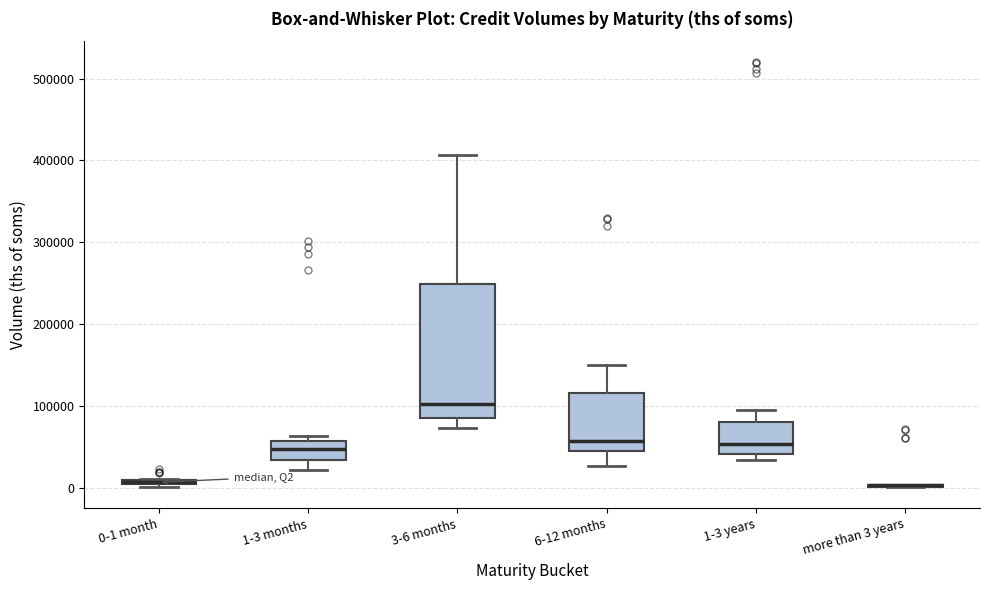

Where does the median line of the box for 1-3 years sit on the y-axis? The values are not printed on the chart, so give them approximately, as read against the axis.

50000